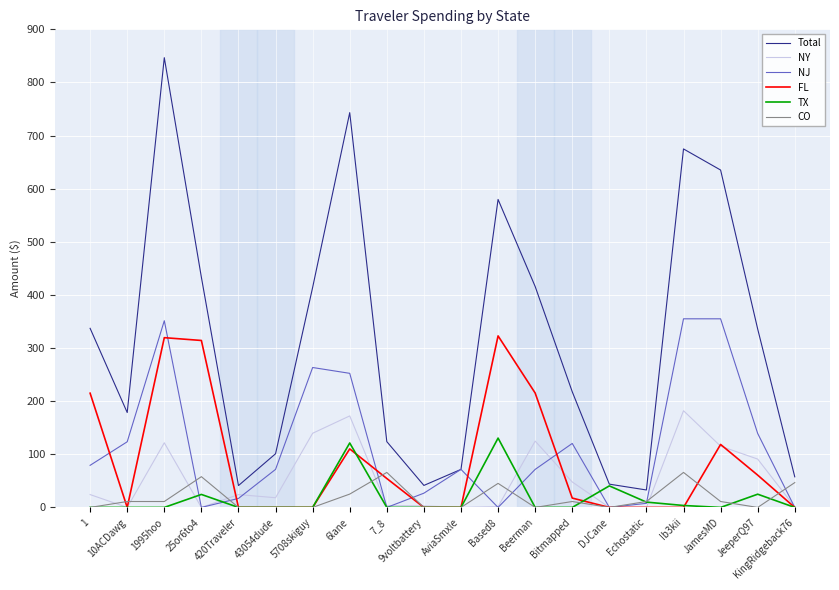

List the series in order of their peak value, lowest first.

CO, TX, NY, FL, NJ, Total